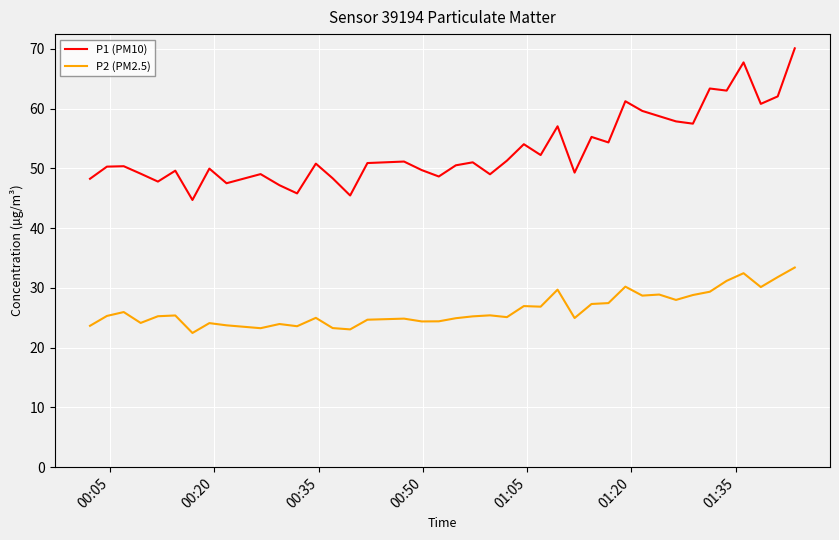

True or false: P2 (PM2.5) and P1 (PM10) intersect in this chart.

False